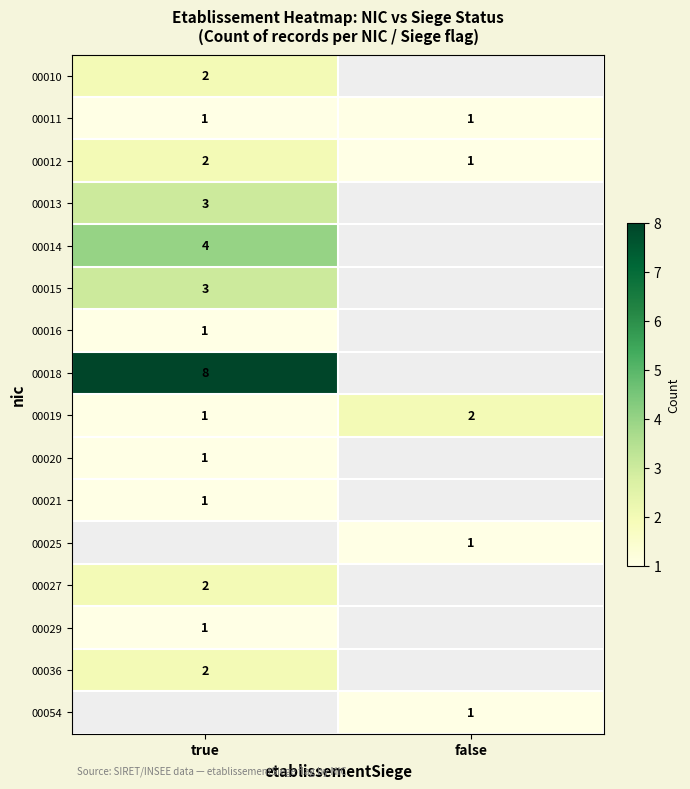

The value of 00027 at true is 2. True or false?

True